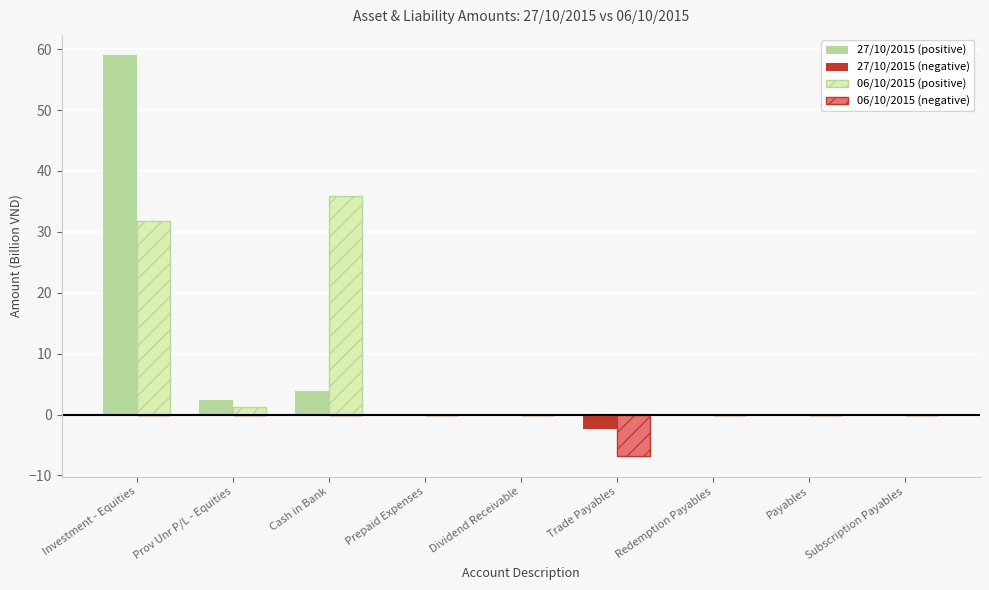

At which category is the sum across all series the highest?

Investment - Equities